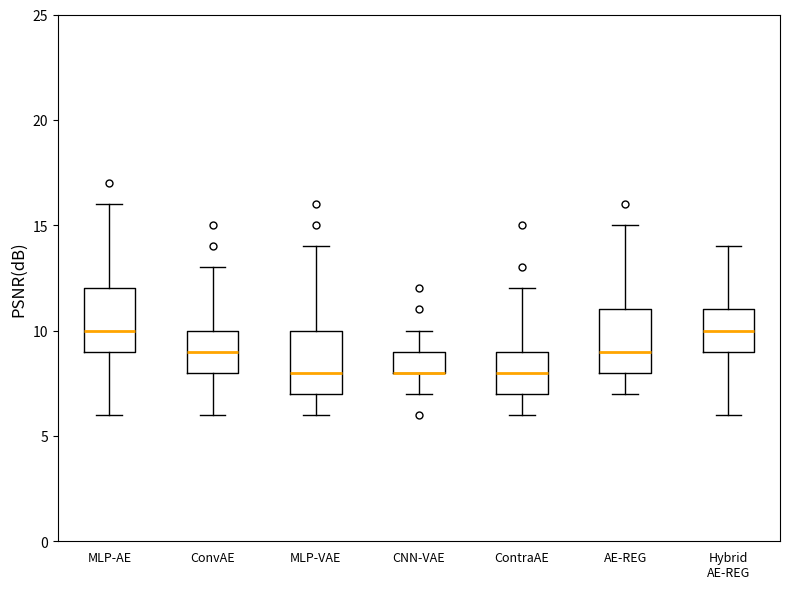

Where does the lower whisker of the box for MLP-VAE end on the y-axis? The values are not printed on the chart, so give them approximately, as read against the axis.

6